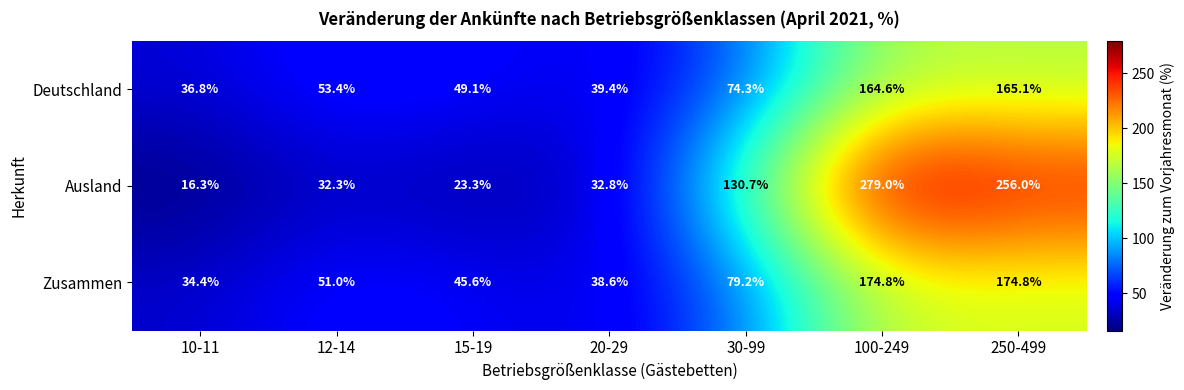

At which label does Deutschland first exceed 53?

12-14